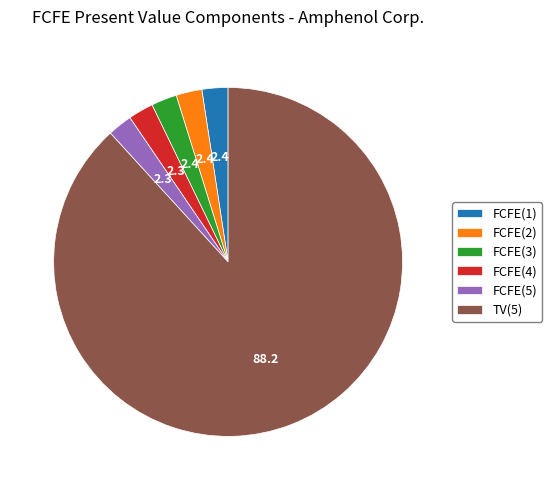

What is the largest slice in the pie chart?

TV(5)